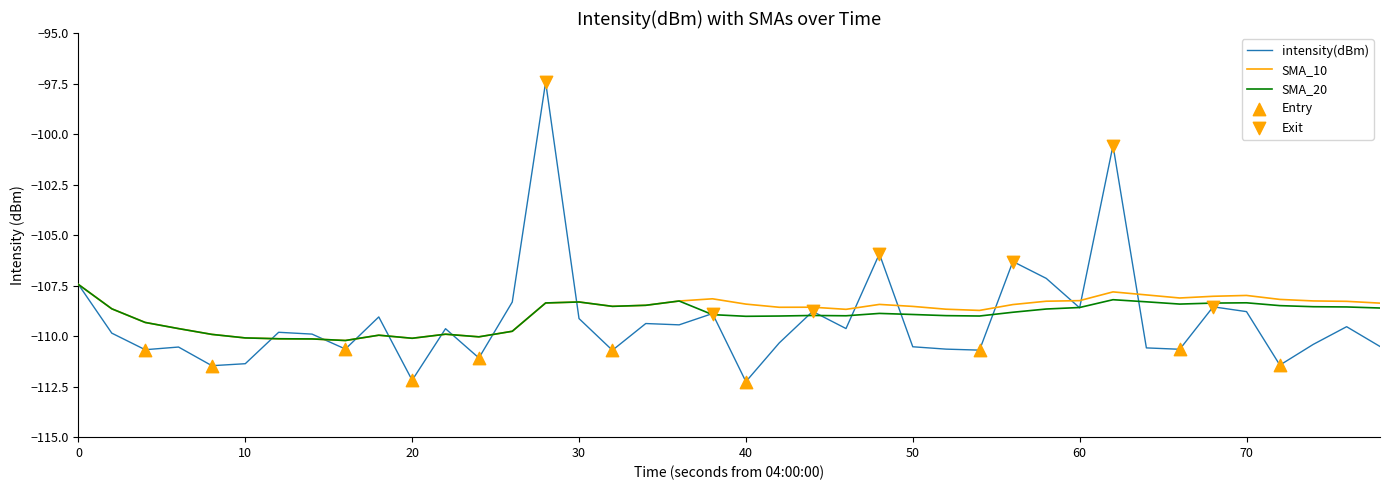

Which series has the largest range (max minus min)?

intensity(dBm)